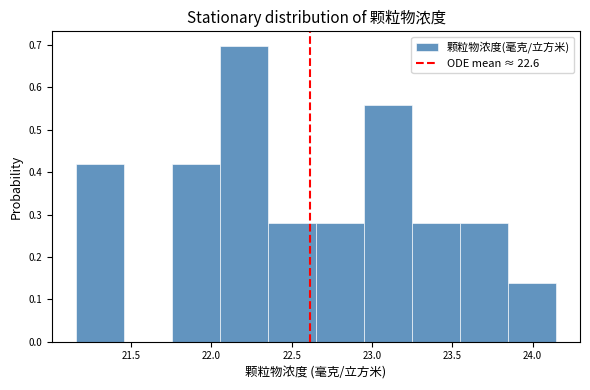

What is the height of the bar covering 21.75 to 22.05 on the x-axis? Neither the bar edges nor the heights are printed on the chart, so give them approximately, as read against the axes.

0.42